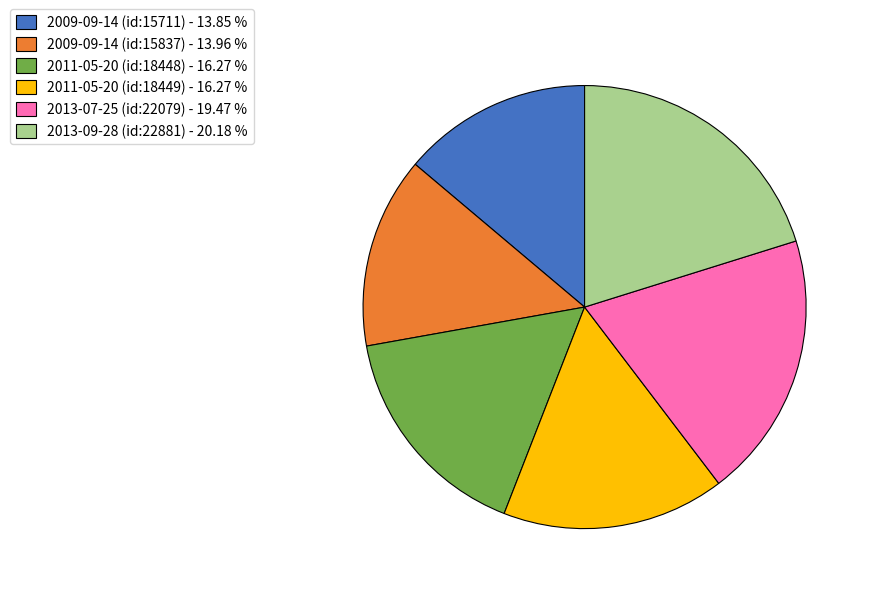

What is the ratio of the value at 2011-05-20 (id:18449) - 16.27 % to the value at 2011-05-20 (id:18448) - 16.27 %?

1.0